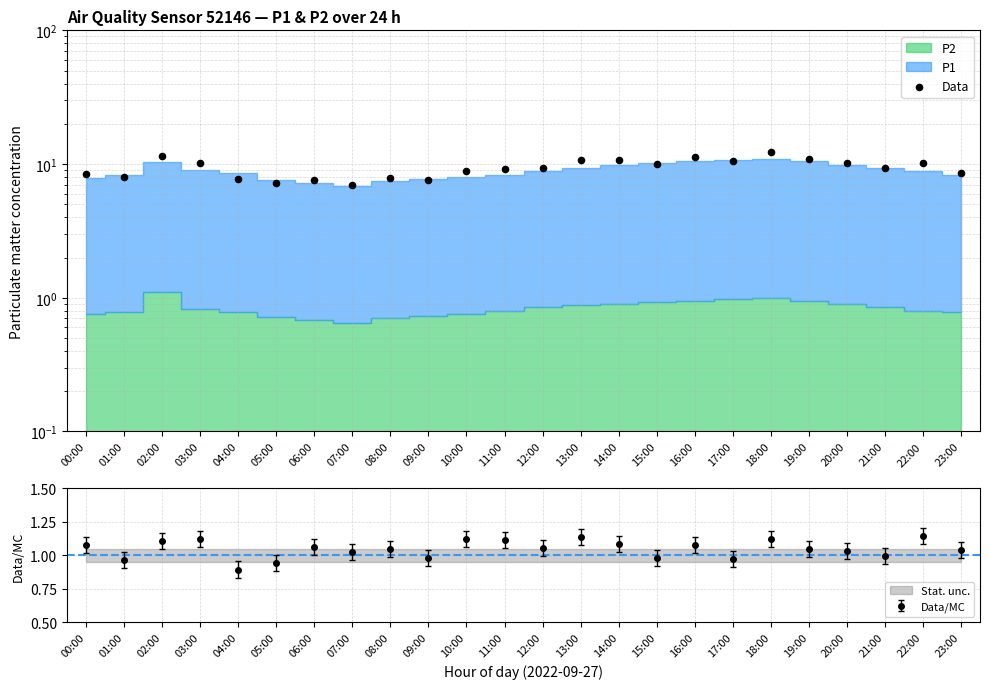

Which has a higher value, 10:00 or 01:00?

10:00